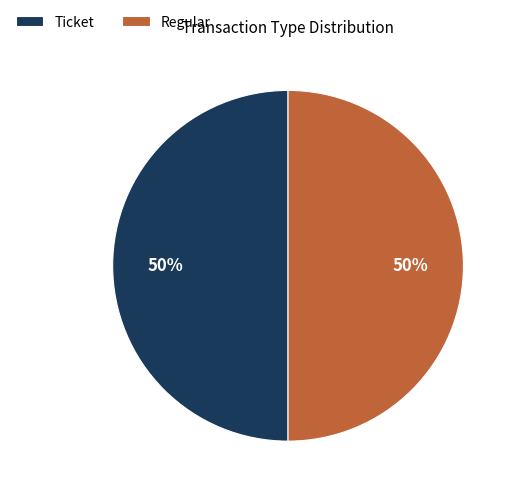

To the nearest percent, what portion does Regular represent?

50%